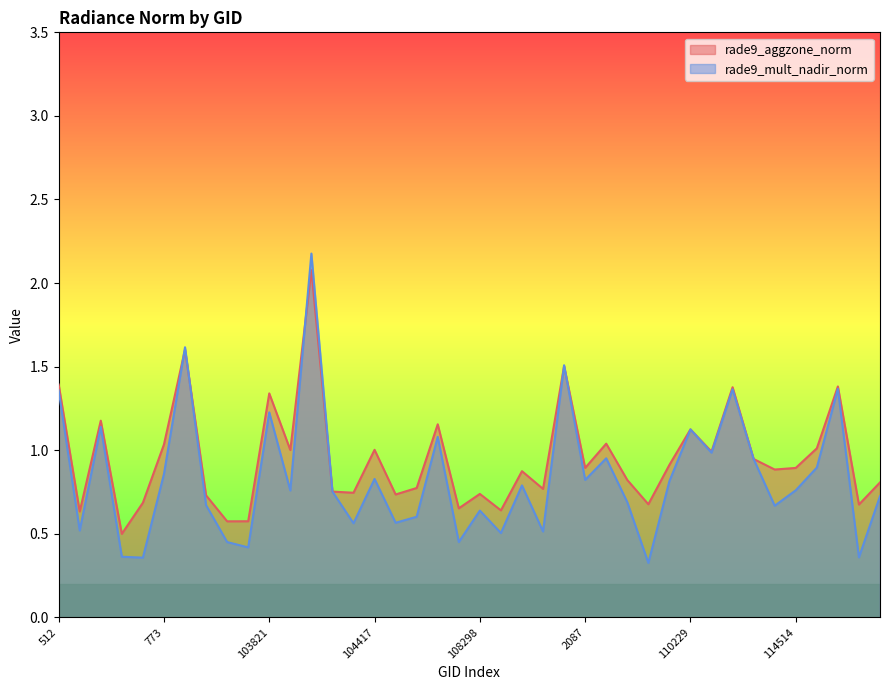

Is the value of rade9_mult_nadir_norm at 1853 greater than the value of rade9_aggzone_norm at 2087?

No